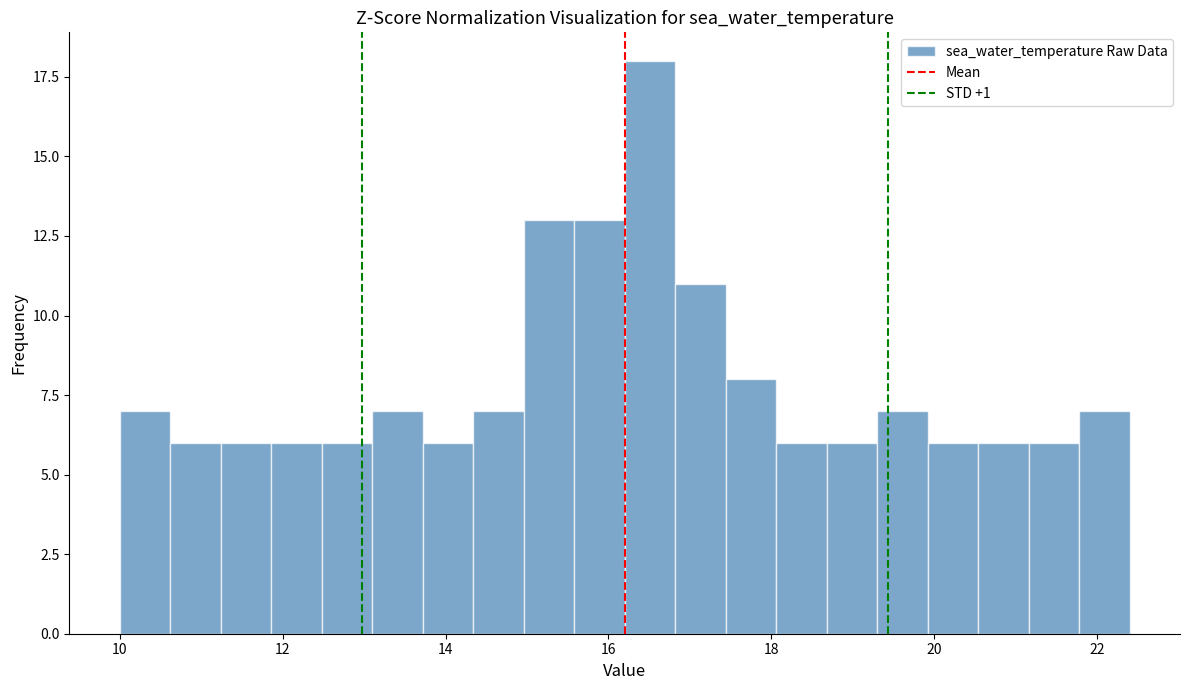

Read against the x-axis, roughly where is the centre of the tallest bar?

16.6